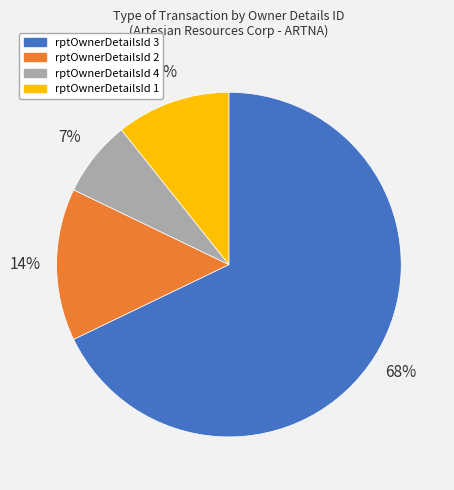

To the nearest percent, what is the difference between the largest and smallest slice percentages?

61%